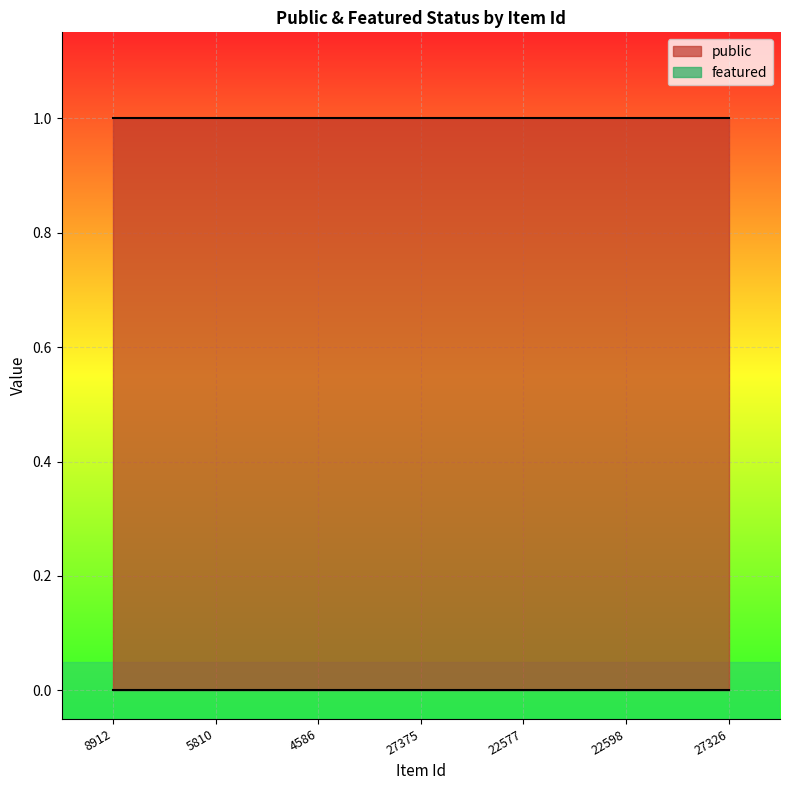

What is the greatest value displayed?

1